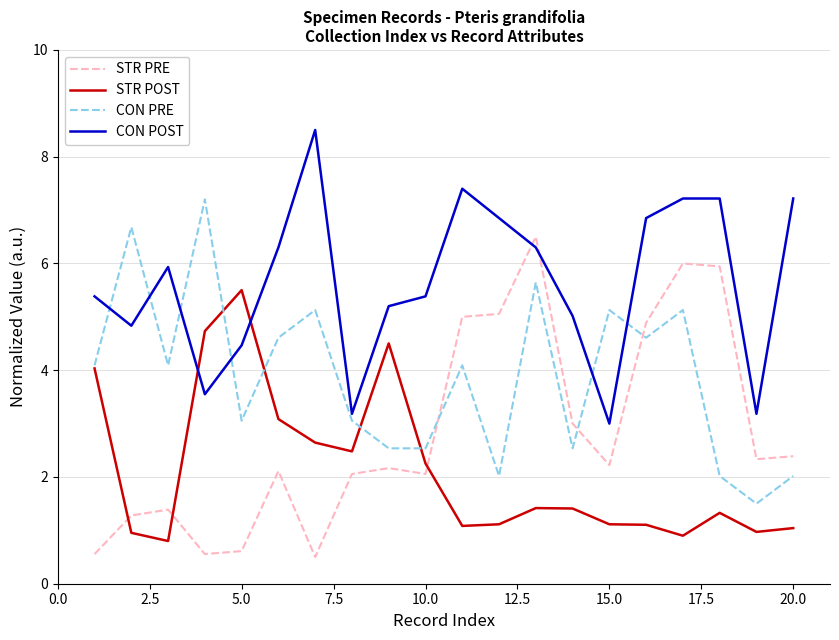

What are all the series names shown in the legend?

STR PRE, STR POST, CON PRE, CON POST